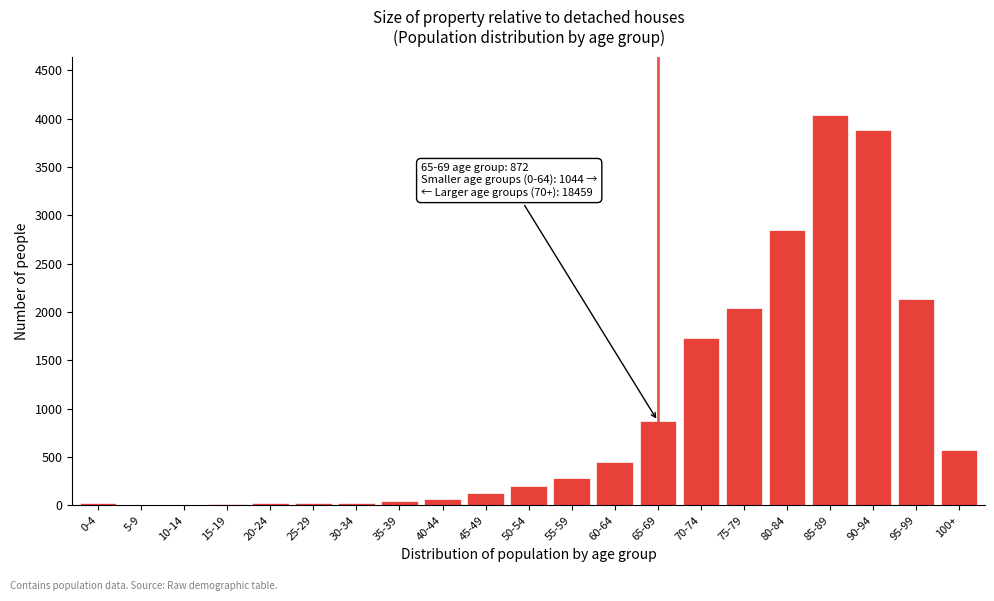

What is the sum of all values?

19406